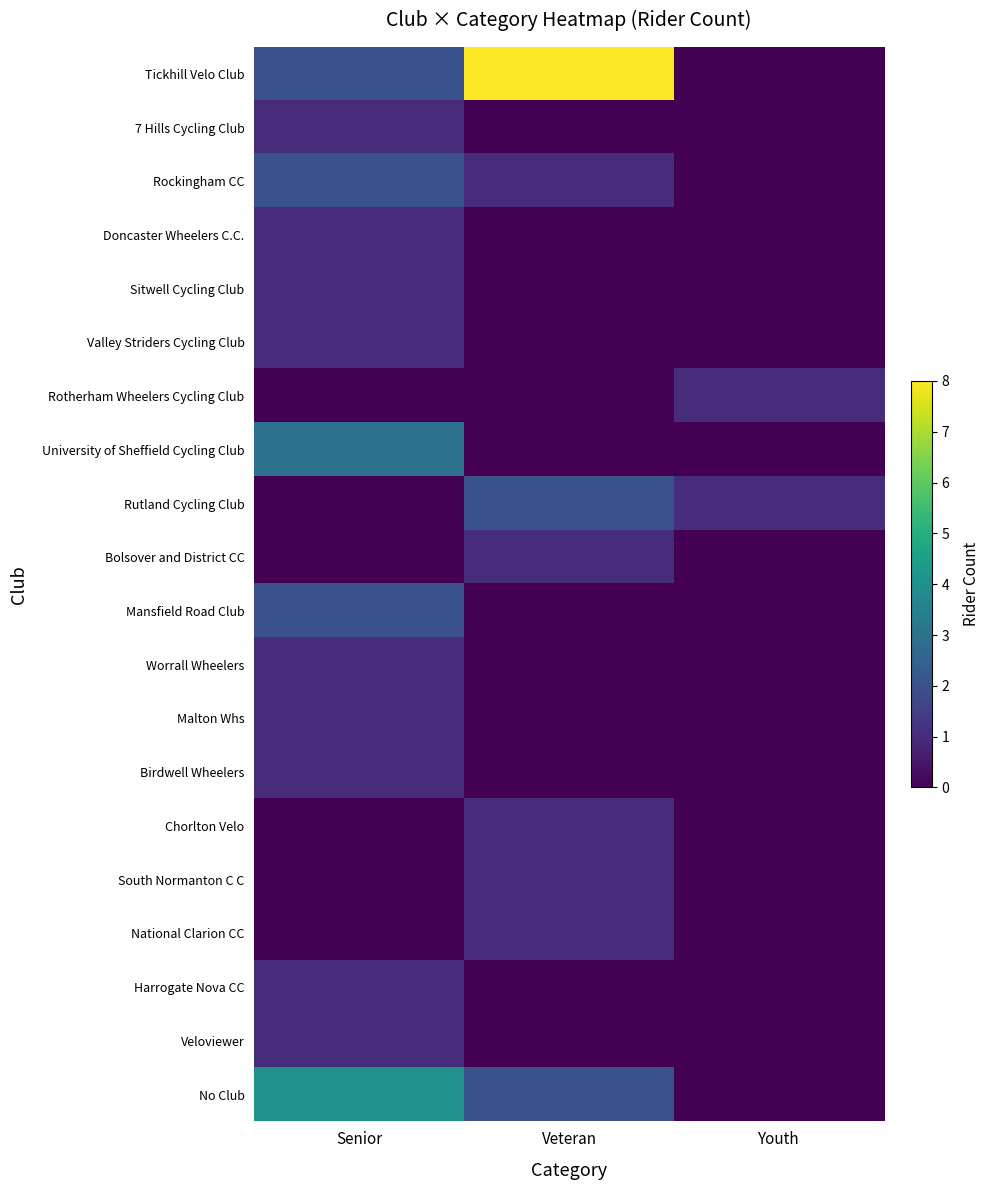

At how many categories does at least one series exceed 0?

3